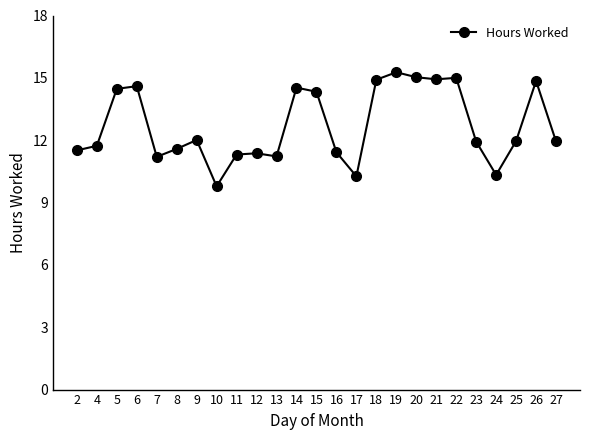

True or false: the data has more than 0 interior local peaks.

True